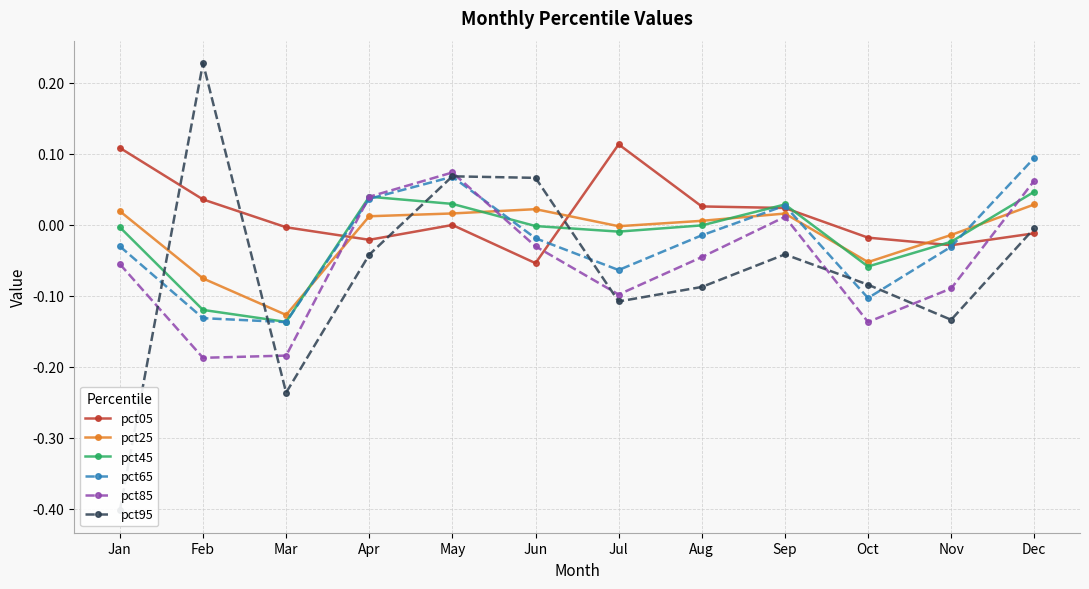

Which series has the largest total across all categories?

pct05